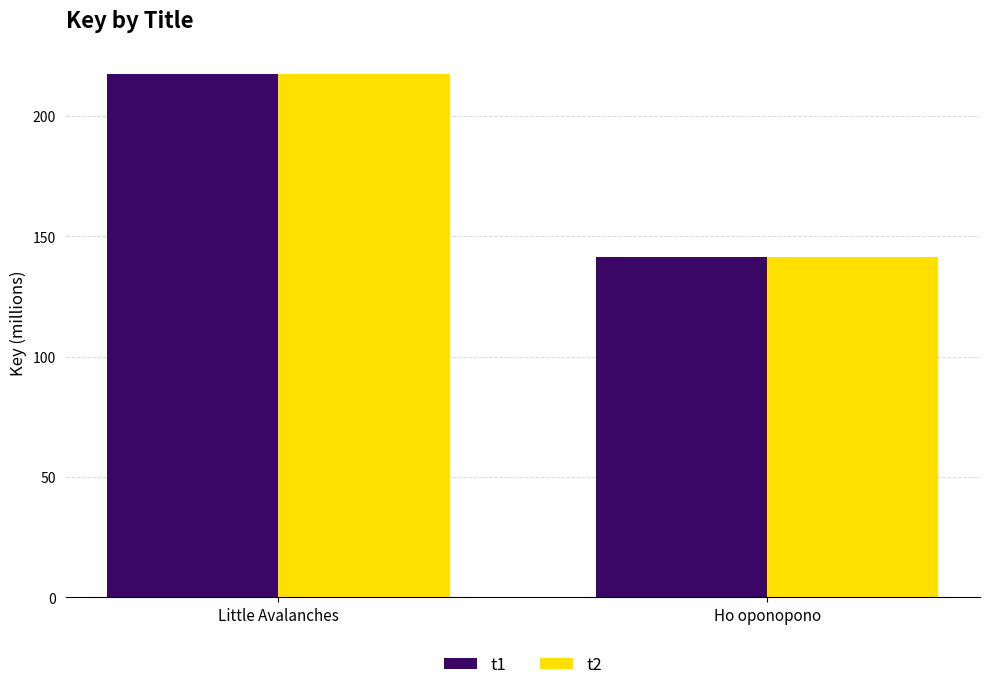

What is the sum of the t2 values at Ho oponopono and Little Avalanches?

358.8